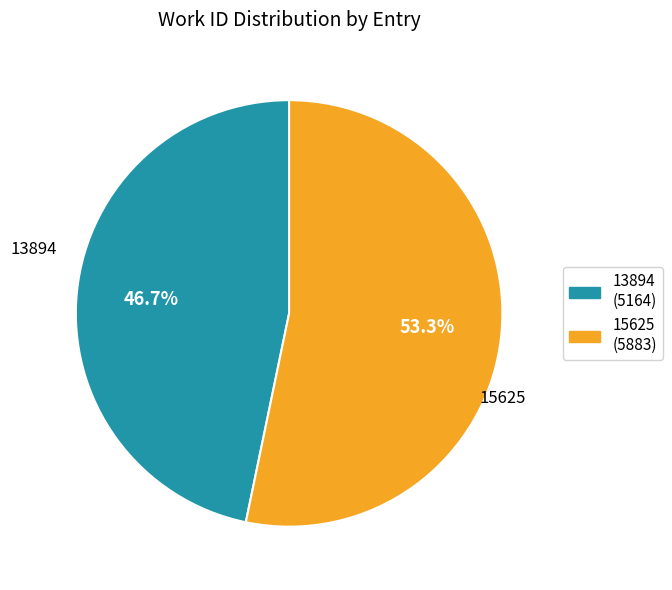

To the nearest percent, what percentage of the pie is 15625?

53%